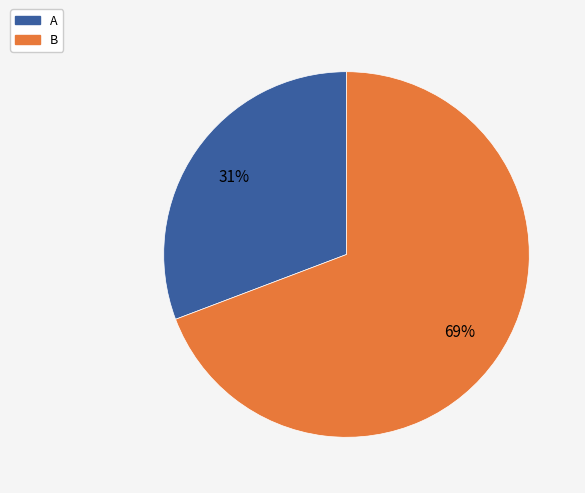

Combined, do B and A account for over 50%?

Yes